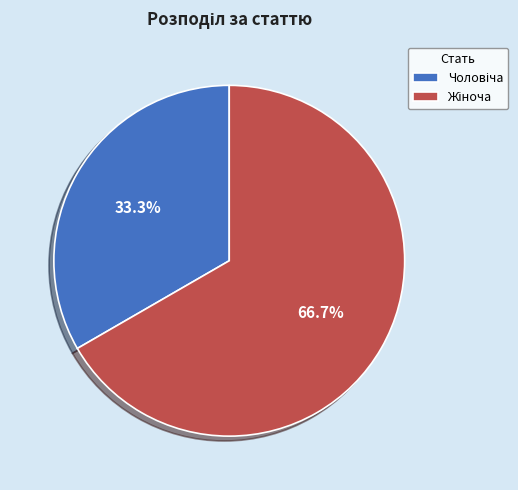

Does any single category account for the majority?

Yes